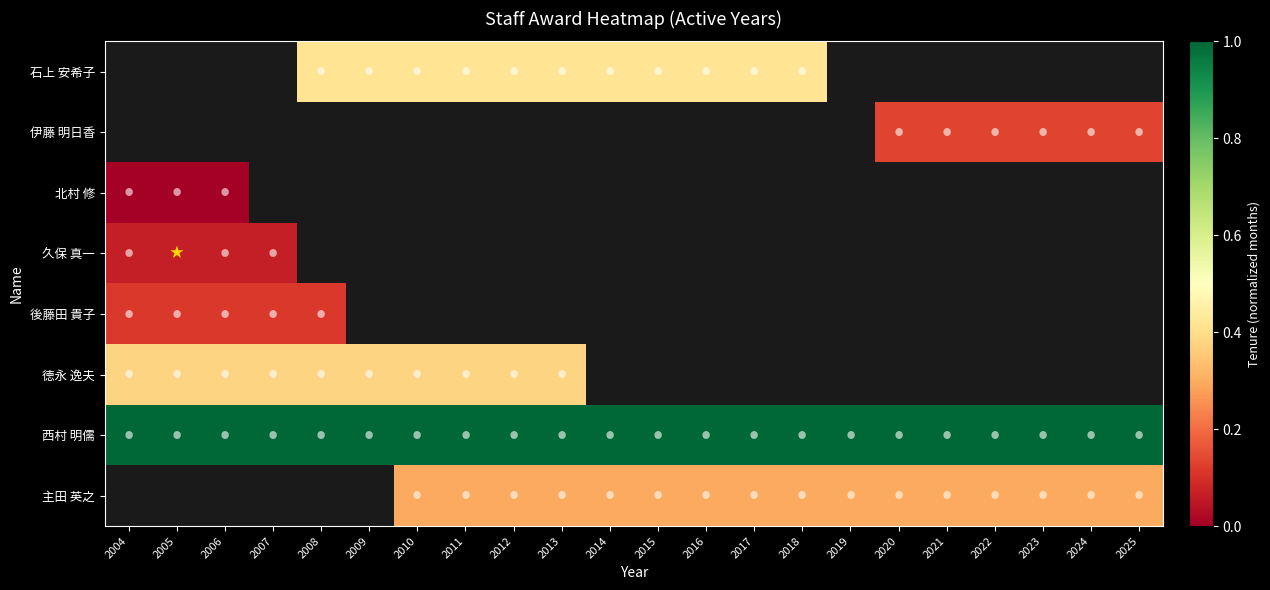

What is the maximum value shown in the chart?

1.0